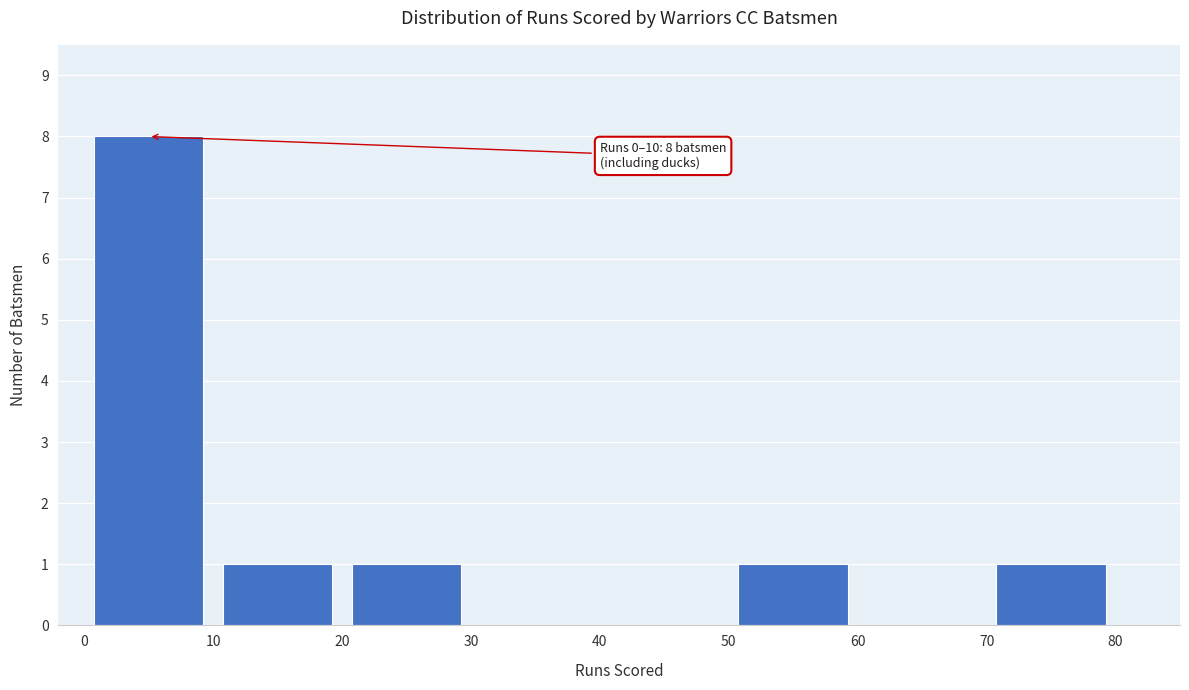

Which range on the x-axis has the tallest bar?

0 to 10